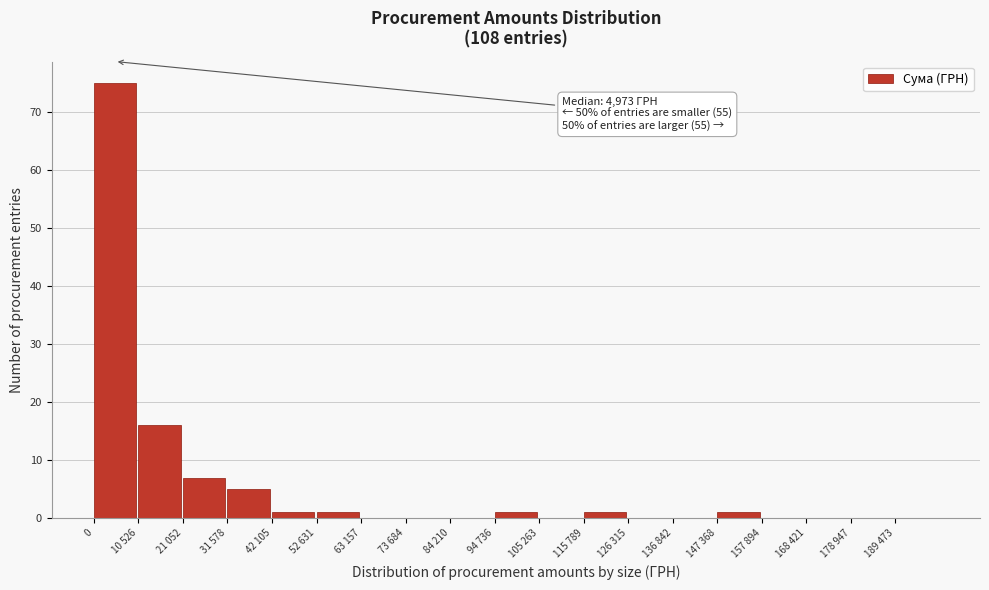

Reading right to left, transcribe all the data shown in this chart.

189 473=0	178 947=0	168 421=0	157 894=0	147 368=1	136 842=0	126 315=0	115 789=1	105 263=0	94 736=1	84 210=0	73 684=0	63 157=0	52 631=1	42 105=1	31 578=5	21 052=7	10 526=16	0=75